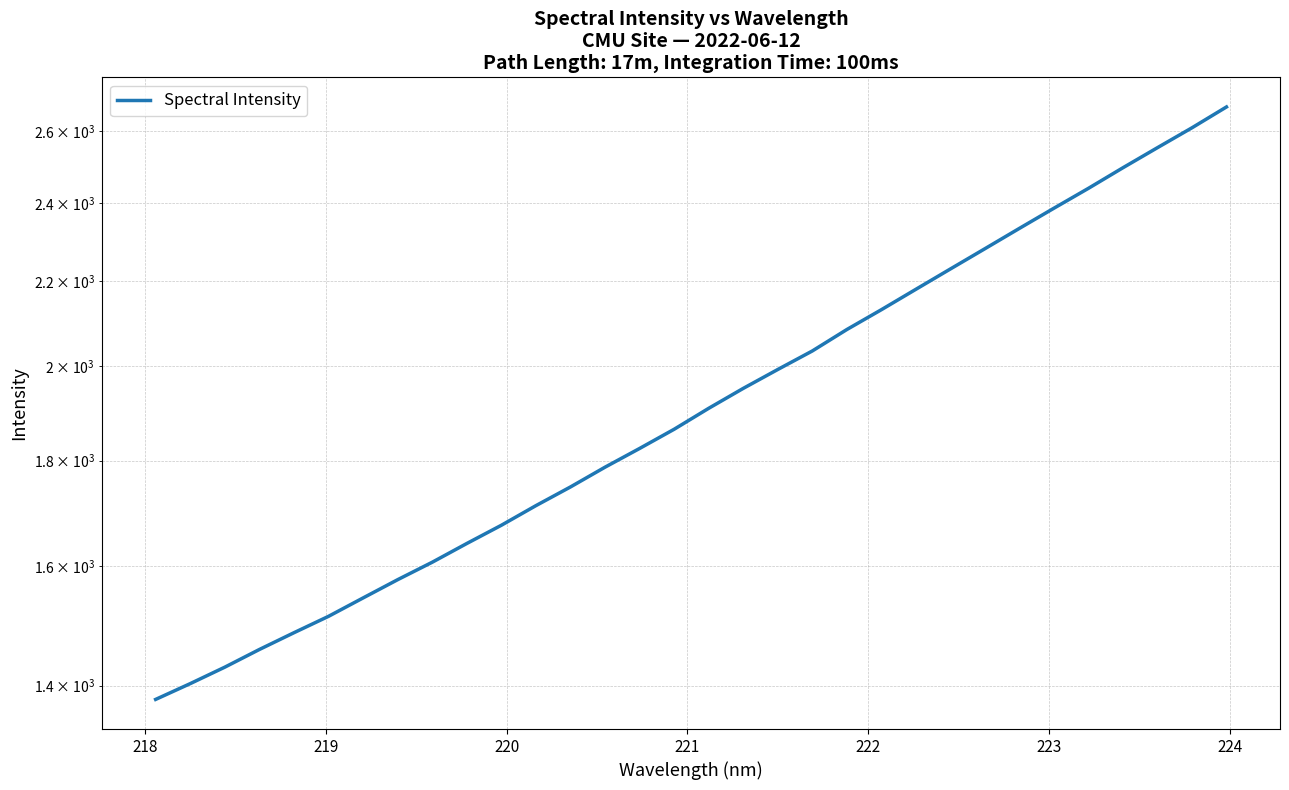

Count the number of categories in the chart.

32